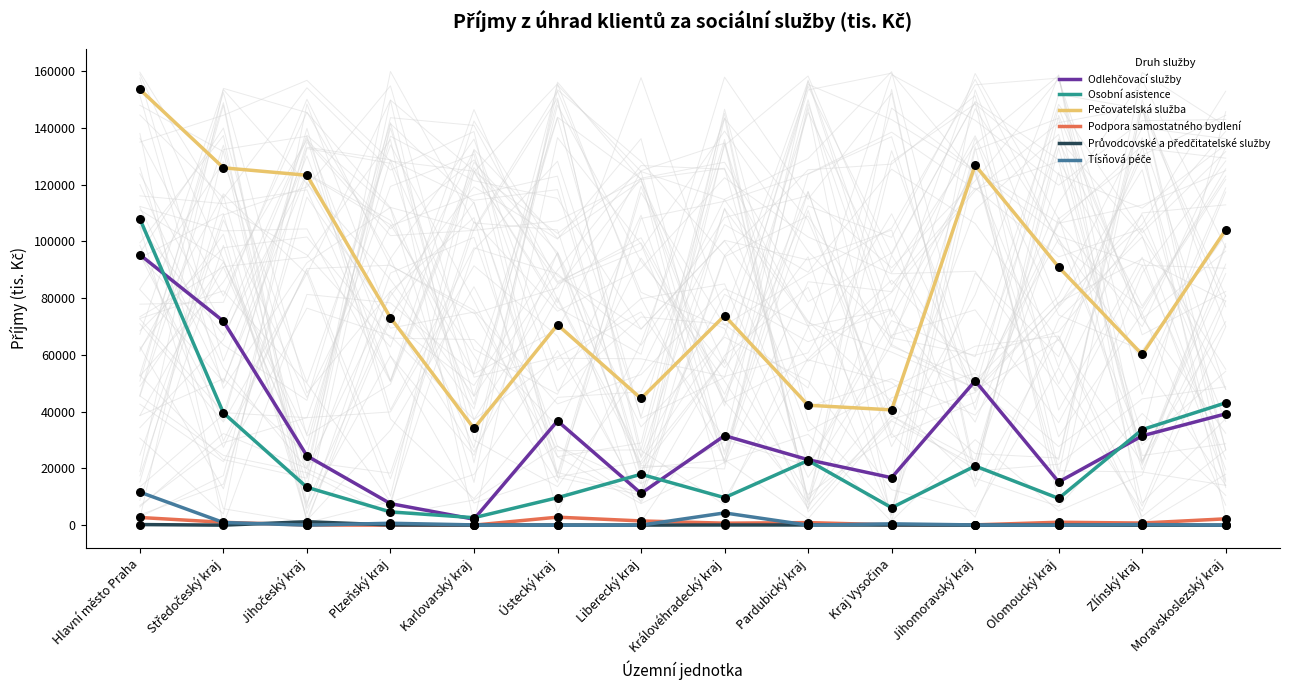

Is the value of Odlehčovací služby at Jihočeský kraj greater than the value of Podpora samostatného bydlení at Liberecký kraj?

Yes